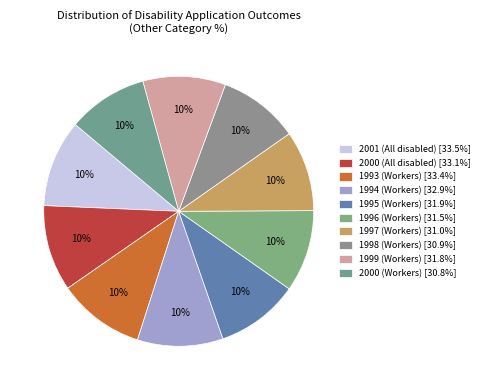

To the nearest percent, what is the average slice percentage?

10%